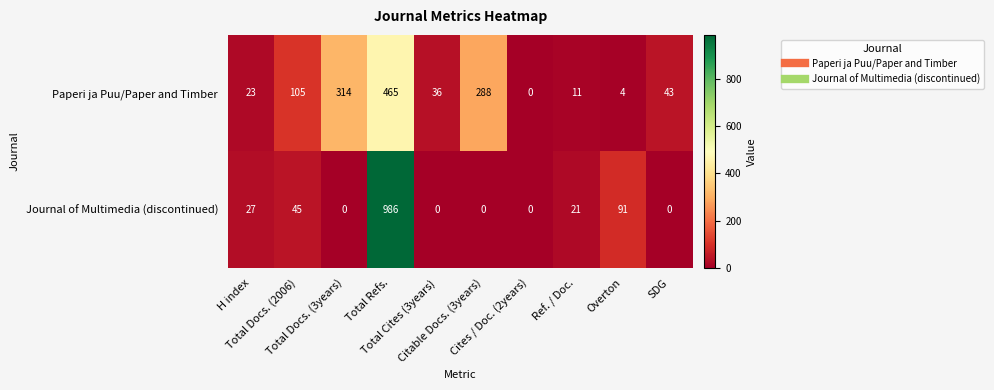

Rank the series at Citable Docs. (3years) from highest to lowest value.

Paperi ja Puu/Paper and Timber, Journal of Multimedia (discontinued)